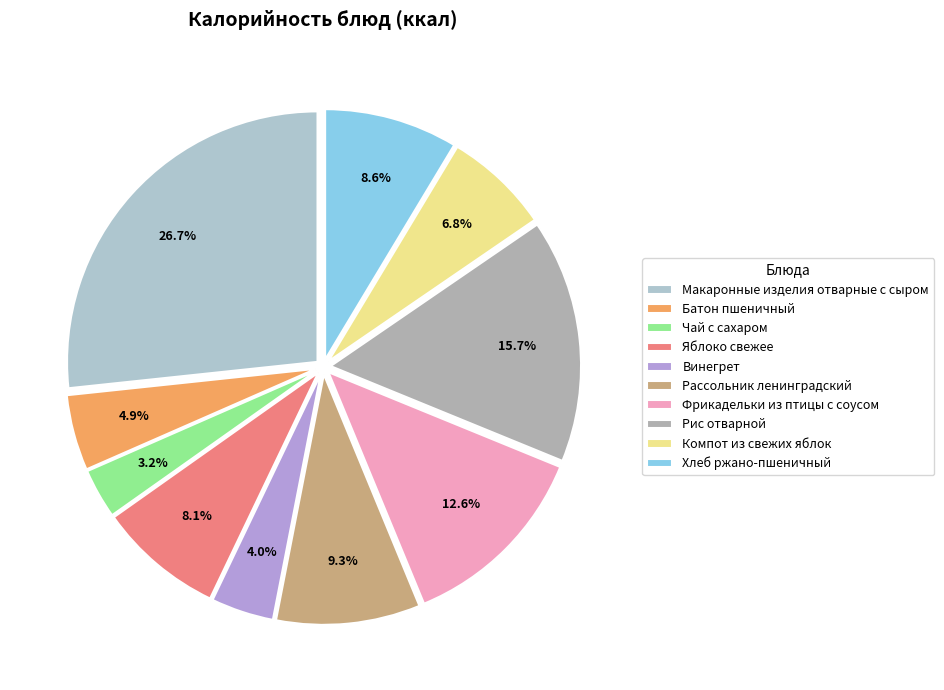

Does Фрикадельки из птицы с соусом account for over 50% of the chart?

No